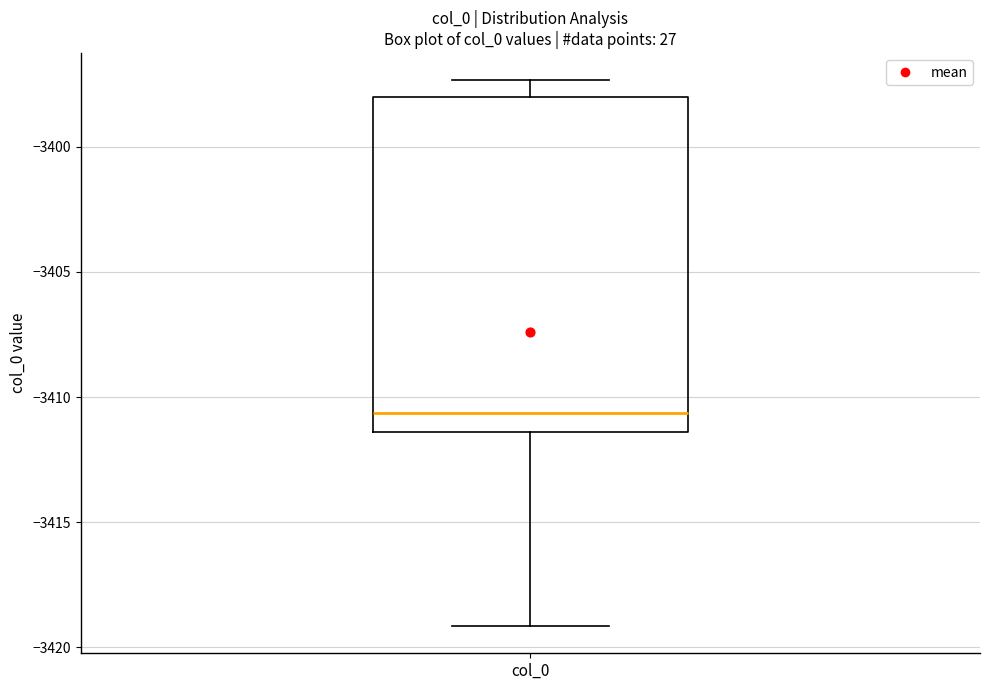

Read this box plot against the y-axis: the position of the median line, the range covered by the box, and the ends of both whiskers. The values are not printed on the chart, so give them approximately, as read against the axis.

median -3410.5, box -3411.5 to -3398.0, whiskers -3419.0 to -3397.5